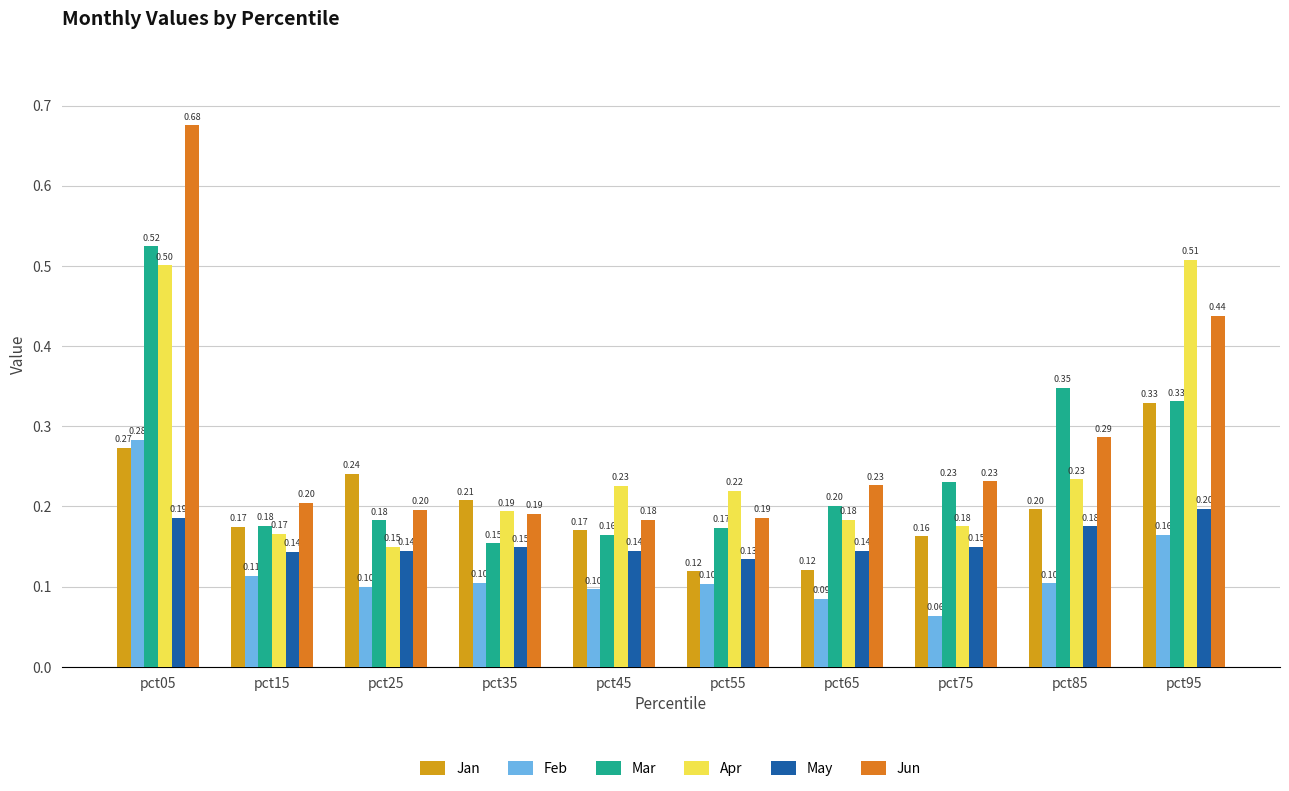

Reading left to right, transcribe all the data shown in this chart.

Jan: pct05=0.3	pct15=0.2	pct25=0.2	pct35=0.2	pct45=0.2	pct55=0.1	pct65=0.1	pct75=0.2	pct85=0.2	pct95=0.3
Feb: pct05=0.3	pct15=0.1	pct25=0.1	pct35=0.1	pct45=0.1	pct55=0.1	pct65=0.1	pct75=0.1	pct85=0.1	pct95=0.2
Mar: pct05=0.5	pct15=0.2	pct25=0.2	pct35=0.2	pct45=0.2	pct55=0.2	pct65=0.2	pct75=0.2	pct85=0.3	pct95=0.3
Apr: pct05=0.5	pct15=0.2	pct25=0.1	pct35=0.2	pct45=0.2	pct55=0.2	pct65=0.2	pct75=0.2	pct85=0.2	pct95=0.5
May: pct05=0.2	pct15=0.1	pct25=0.1	pct35=0.1	pct45=0.1	pct55=0.1	pct65=0.1	pct75=0.1	pct85=0.2	pct95=0.2
Jun: pct05=0.7	pct15=0.2	pct25=0.2	pct35=0.2	pct45=0.2	pct55=0.2	pct65=0.2	pct75=0.2	pct85=0.3	pct95=0.4